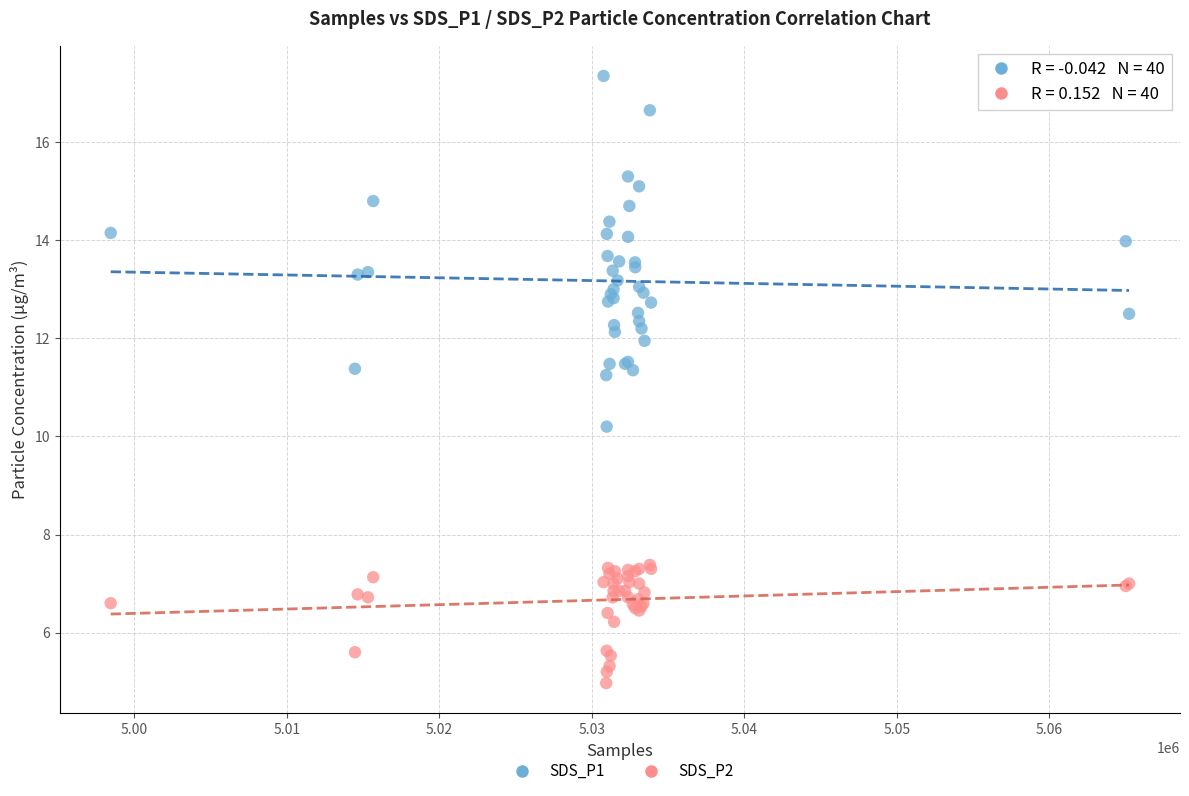

Which series contains the lowest Y value?

SDS_P2